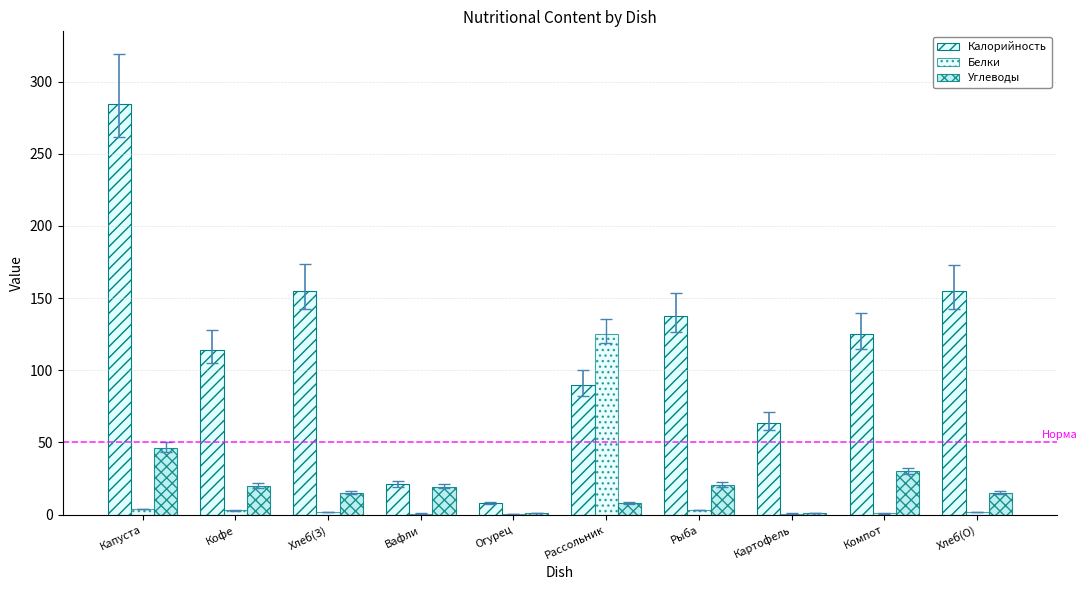

At which category is the sum across all series the highest?

Капуста